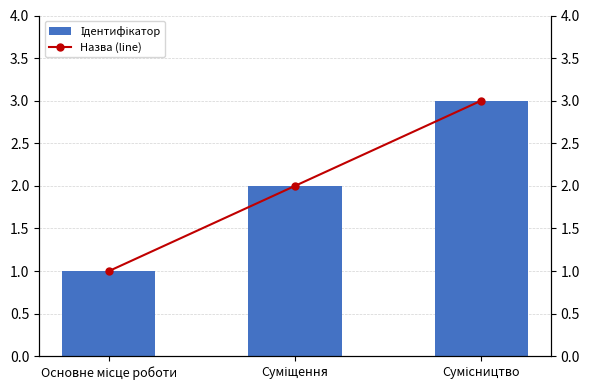

Reading left to right, extract all data points from this chart.

Ідентифікатор: 1	2	3
Назва (line): 1	2	3